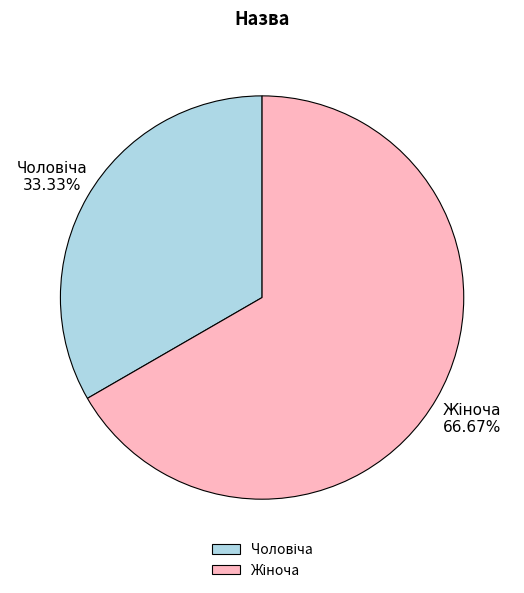

Is there any slice that represents more than half of the pie?

Yes